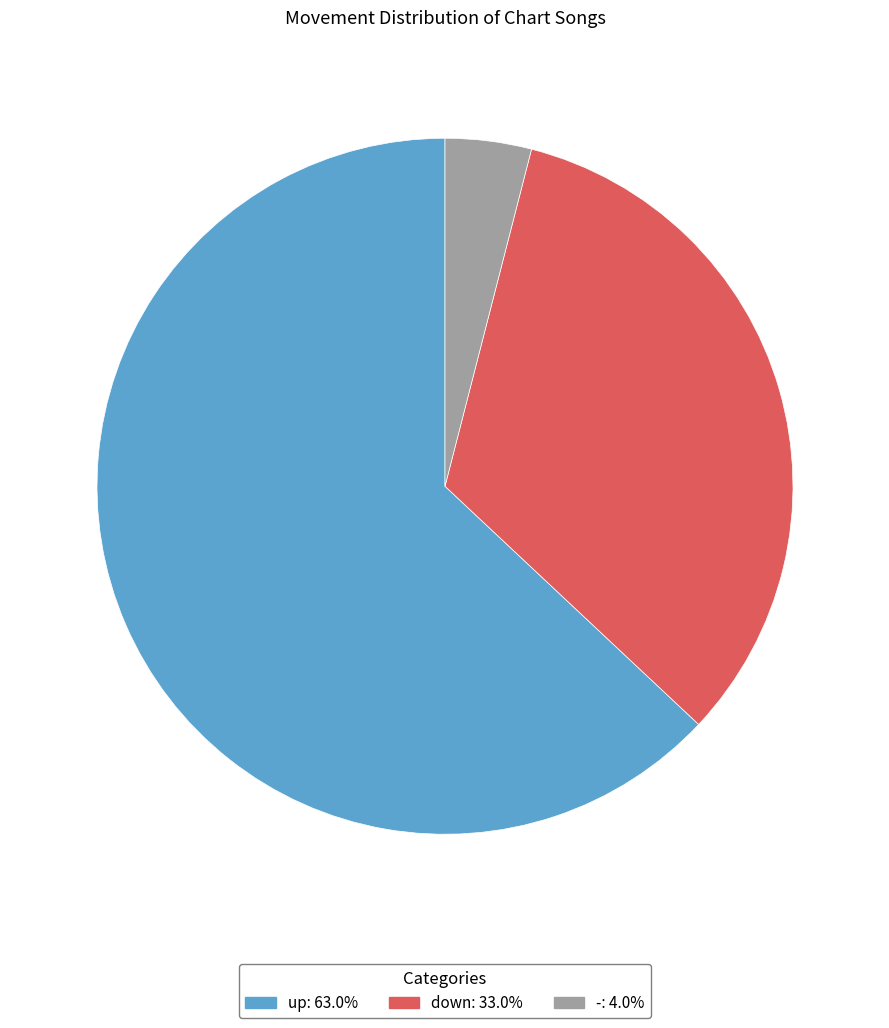

Which category has the biggest portion of the pie?

up